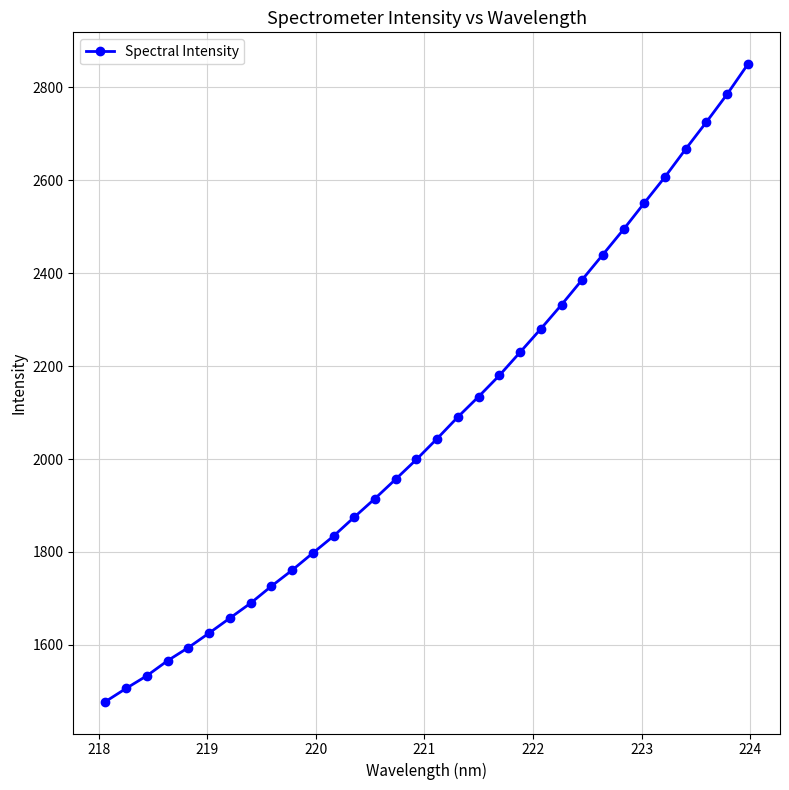

What is the value of the 17th point from the left?

2044.2